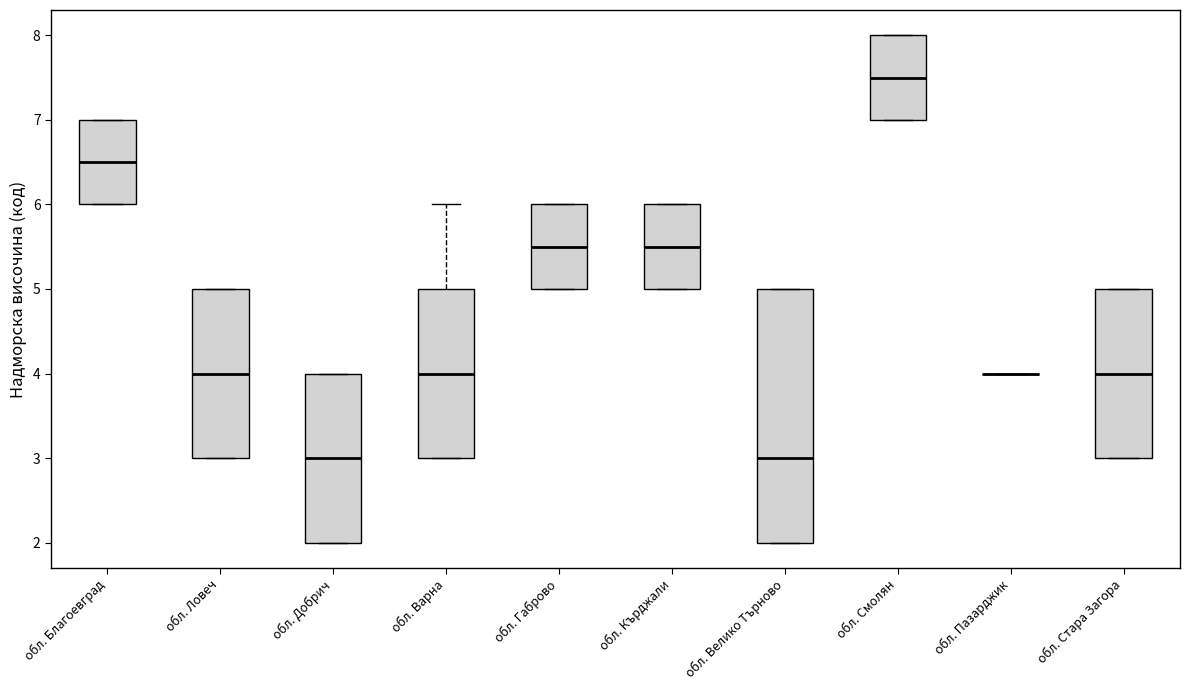

Reading left to right, read every box against the y-axis: the position of its median line, the range the box covers, and the ends of its whiskers. The values are not printed on the chart, so give them approximately, as read against the axis.

обл. Благоевград: median 6.5, box 6.0 to 7.0, whiskers 6.0 to 7.0
обл. Ловеч: median 4.0, box 3.0 to 5.0, whiskers 3.0 to 5.0
обл. Добрич: median 3.0, box 2.0 to 4.0, whiskers 2.0 to 4.0
обл. Варна: median 4.0, box 3.0 to 5.0, whiskers 3.0 to 6.0
обл. Габрово: median 5.5, box 5.0 to 6.0, whiskers 5.0 to 6.0
обл. Кърджали: median 5.5, box 5.0 to 6.0, whiskers 5.0 to 6.0
обл. Велико Търново: median 3.0, box 2.0 to 5.0, whiskers 2.0 to 5.0
обл. Смолян: median 7.5, box 7.0 to 8.0, whiskers 7.0 to 8.0
обл. Пазарджик: box collapsed to a line at 4.0, whiskers 4.0 to 4.0
обл. Стара Загора: median 4.0, box 3.0 to 5.0, whiskers 3.0 to 5.0